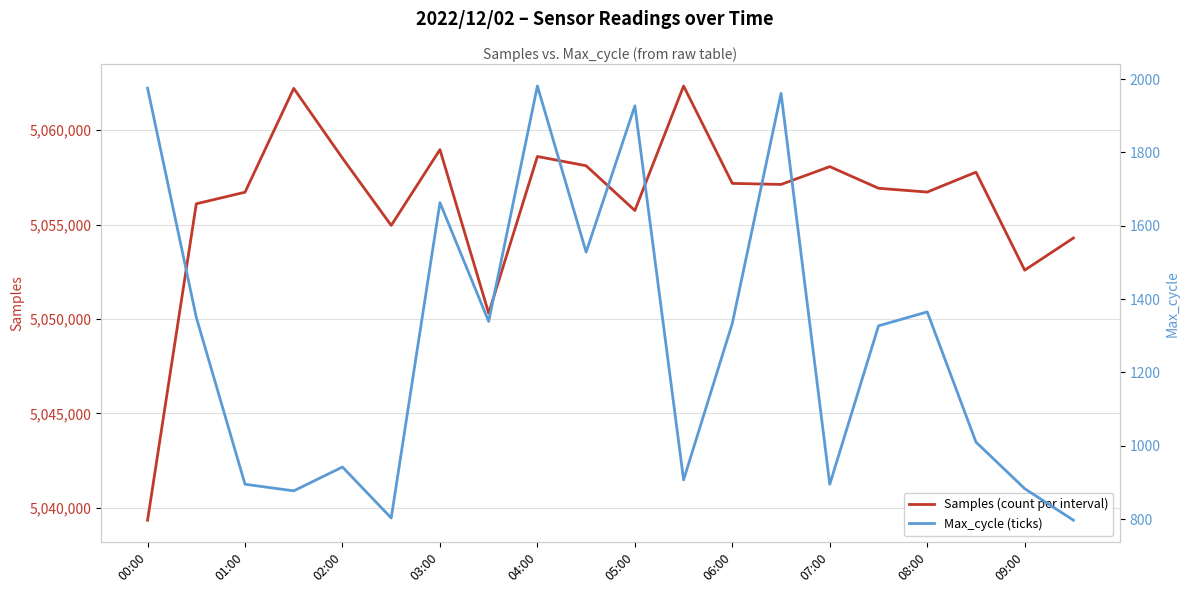

How many data points in Samples (count per interval) are above 5057121?

9